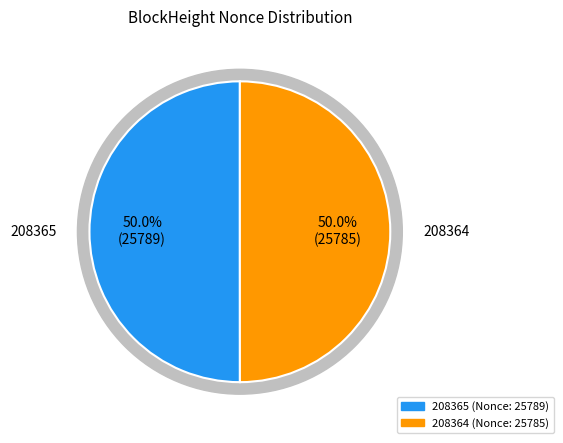

To the nearest percent, what is the average slice percentage?

50%